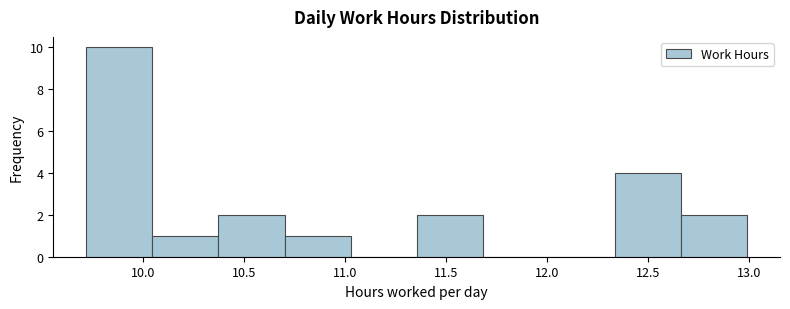

Over which range of the x-axis is the bar tallest?

9.70 to 10.05